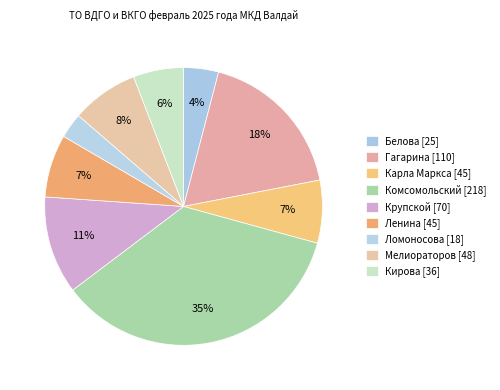

How many slices are in this pie chart?

9